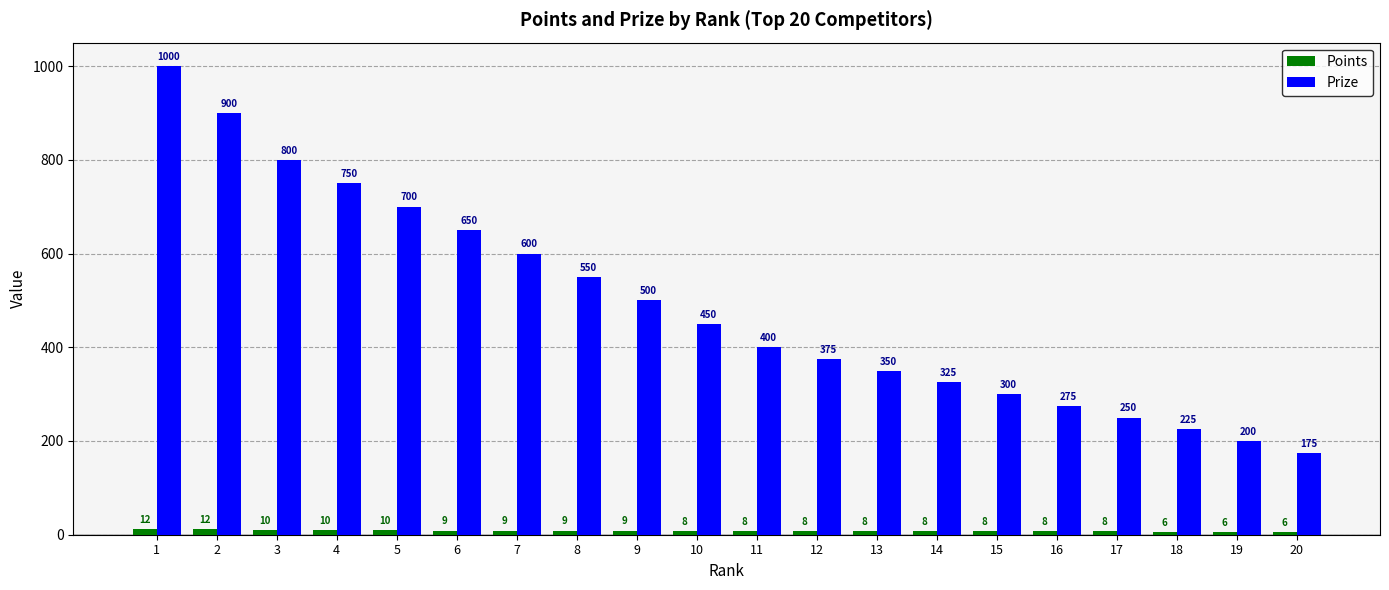

Between 2 and 18, which series saw the biggest shift?

Prize